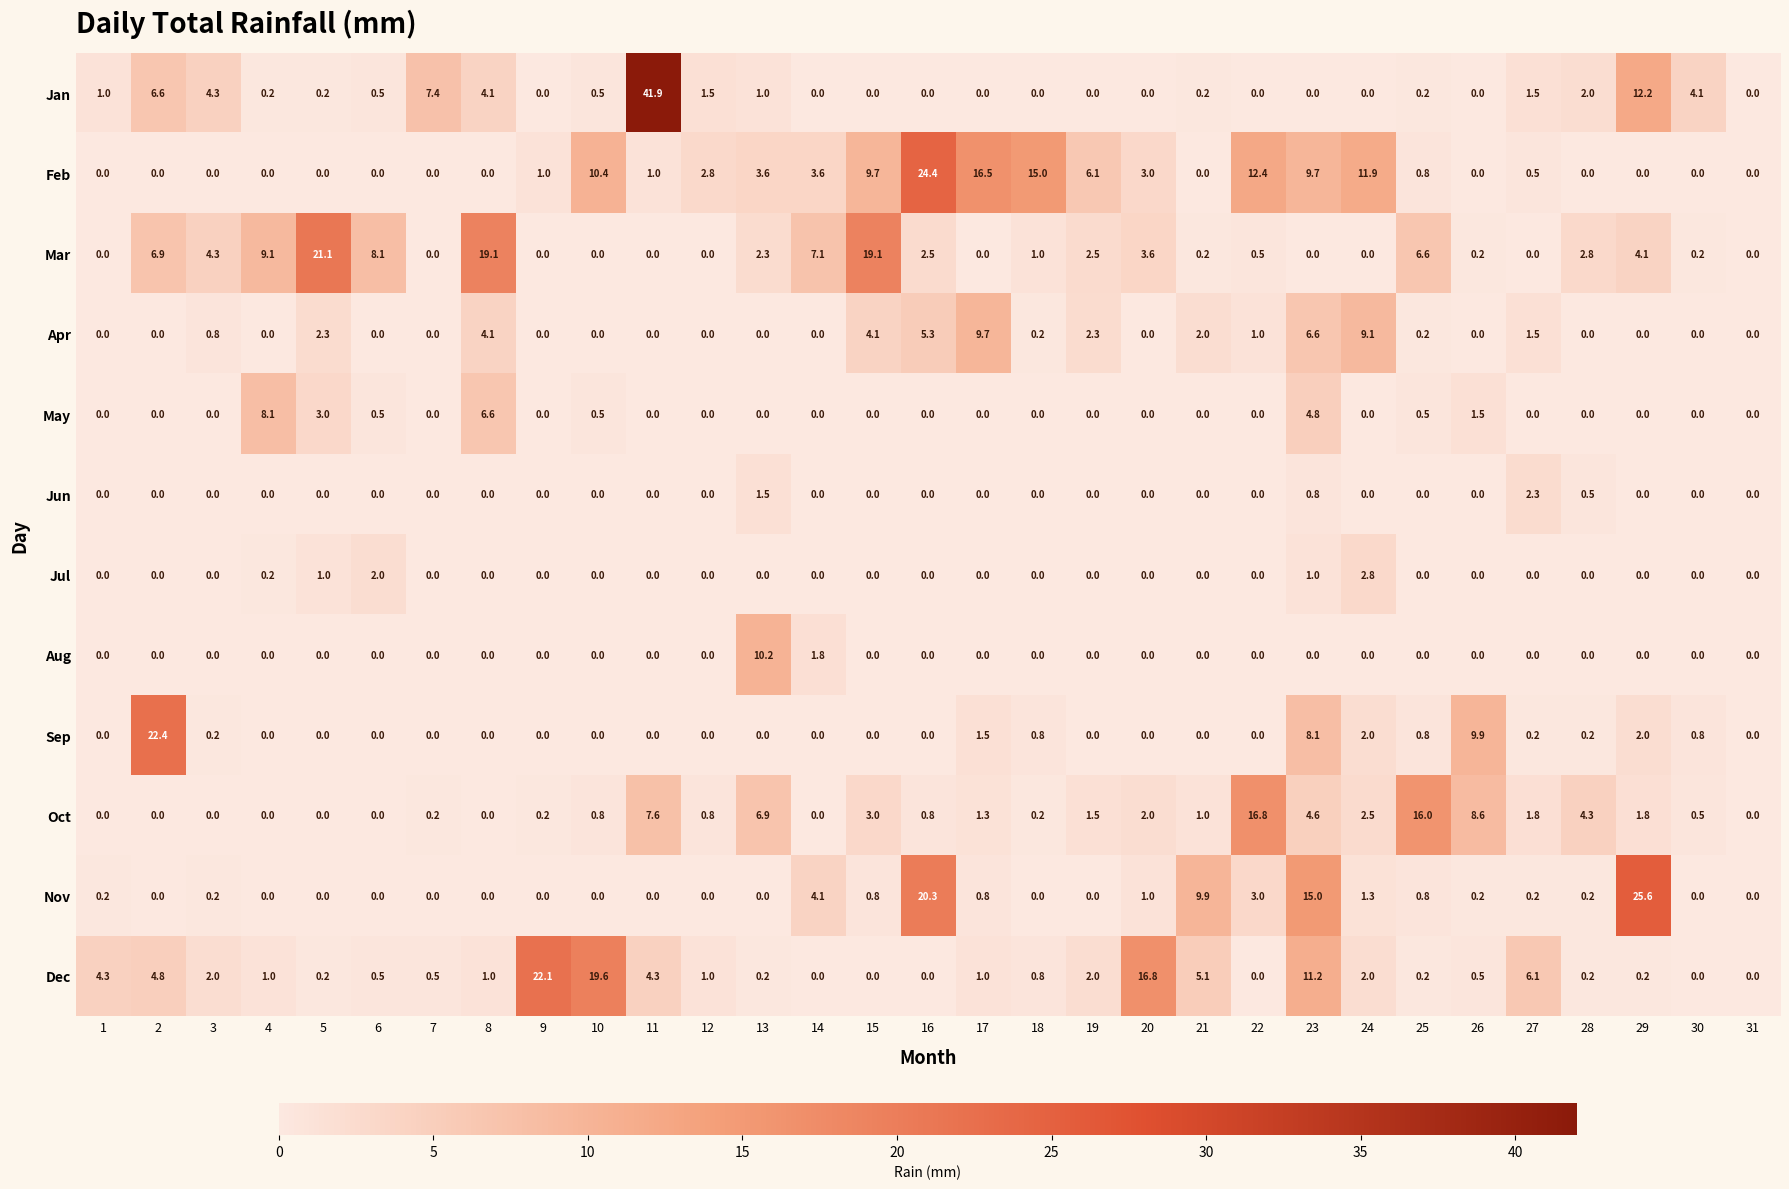

How many distinct data groups are displayed?

12